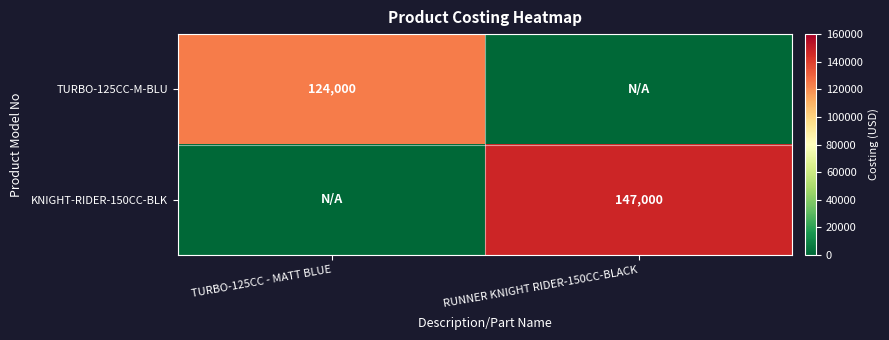

Is it true that TURBO-125CC-M-BLU equals 48085 at TURBO-125CC - MATT BLUE?

False